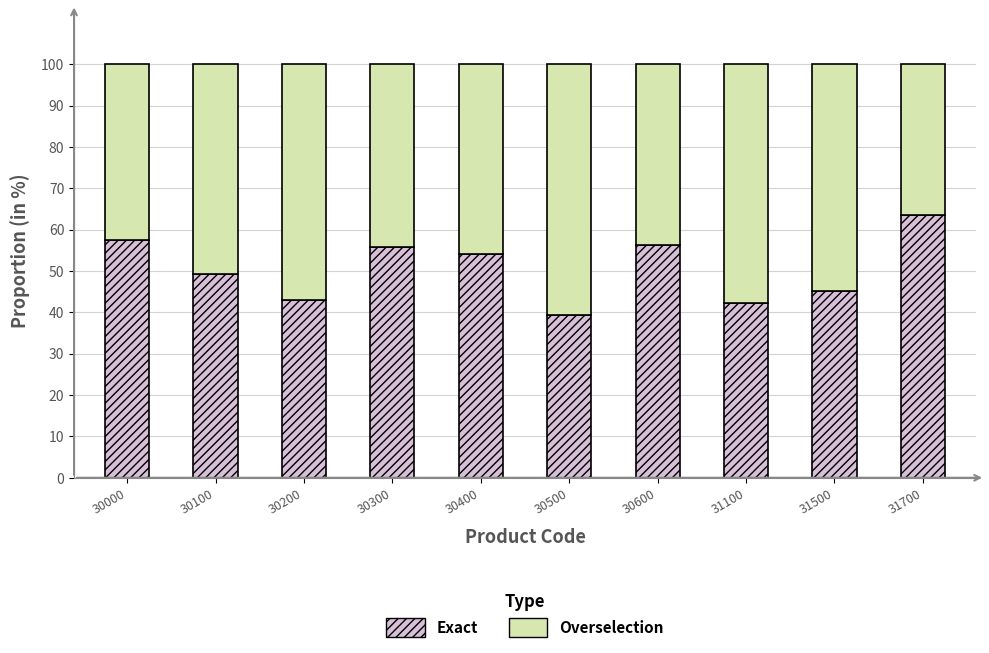

What is the approximate value of Exact at 30000?

57.4